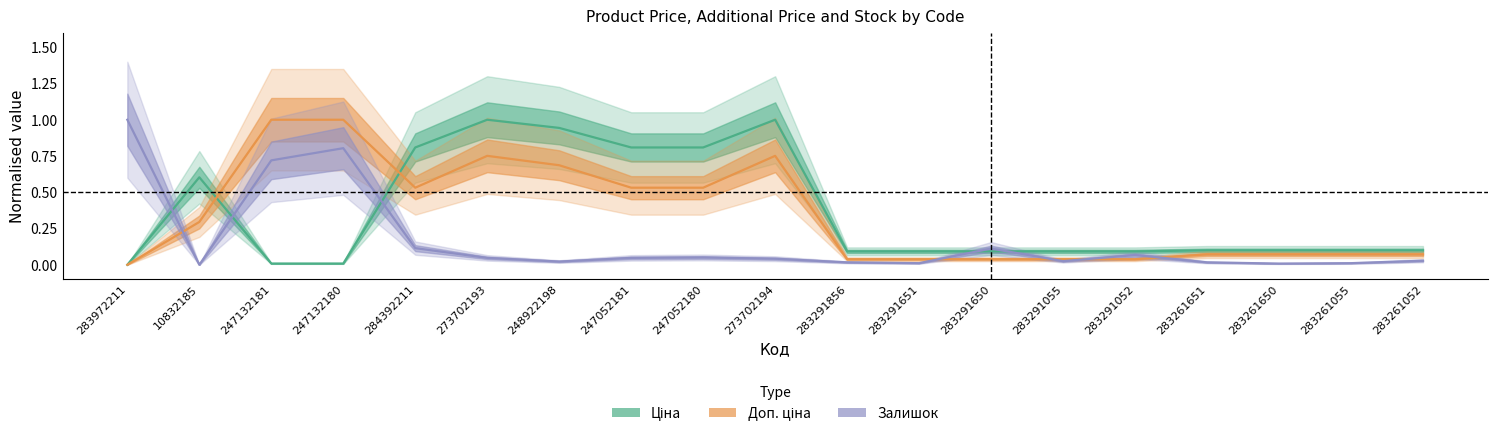

Is the value of Ціна at 247052181 greater than the value of Доп. ціна at 247052181?

Yes